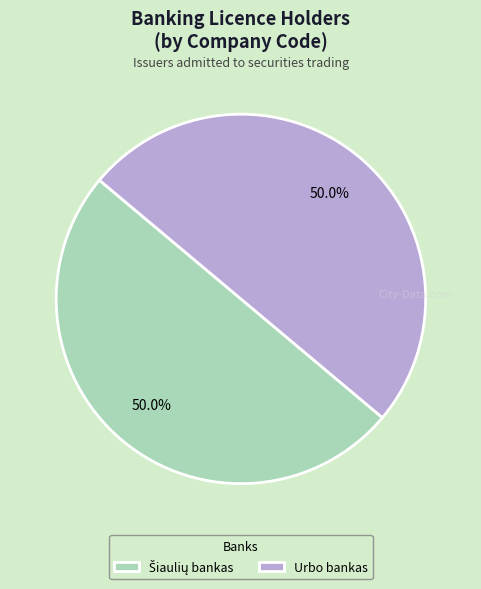

Rank the categories by value from lowest to highest.

Akcinė bendrovė Šiaulių bankas, UAB Urbo bankas